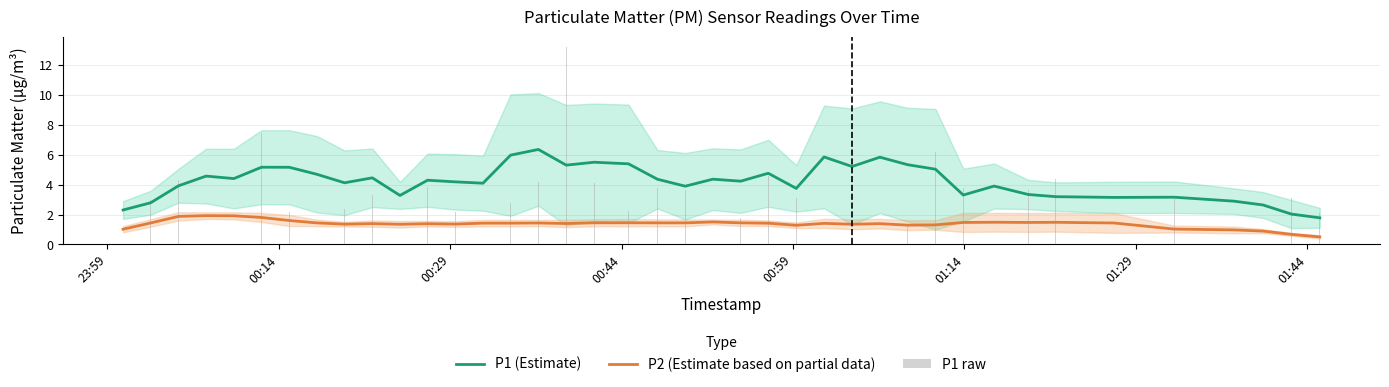

True or false: P1 (Estimate) has a value of 1.8 at 27.

False